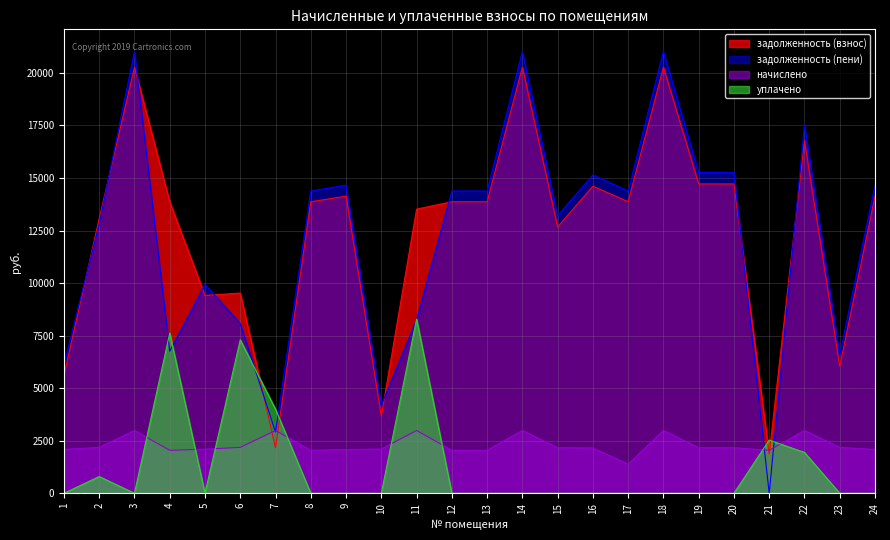

Is it true that начислено equals 3273.6 at 2?

False